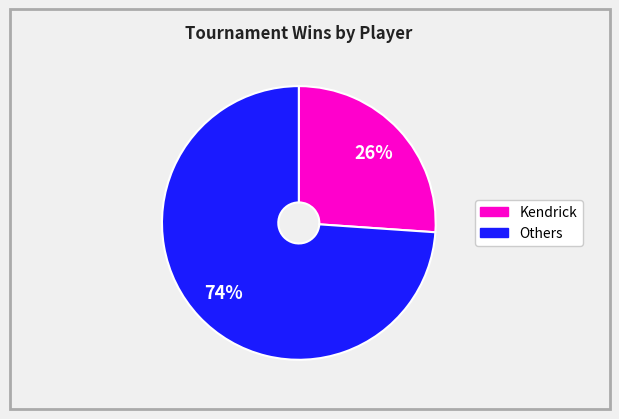

To the nearest percent, what is the average slice percentage?

50%